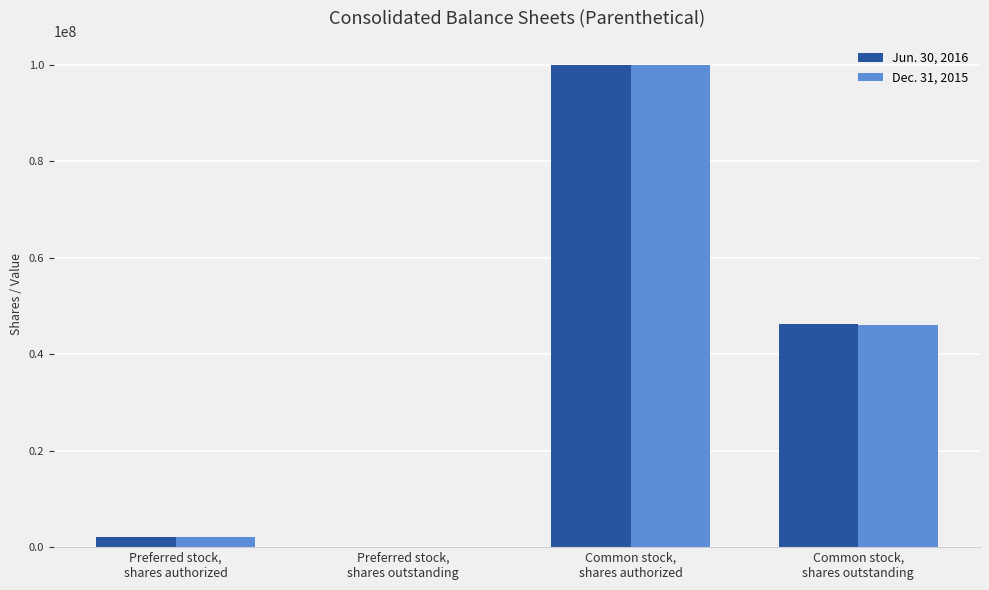

What is the spread (max minus min) of values at Common stock,
shares outstanding?

168000